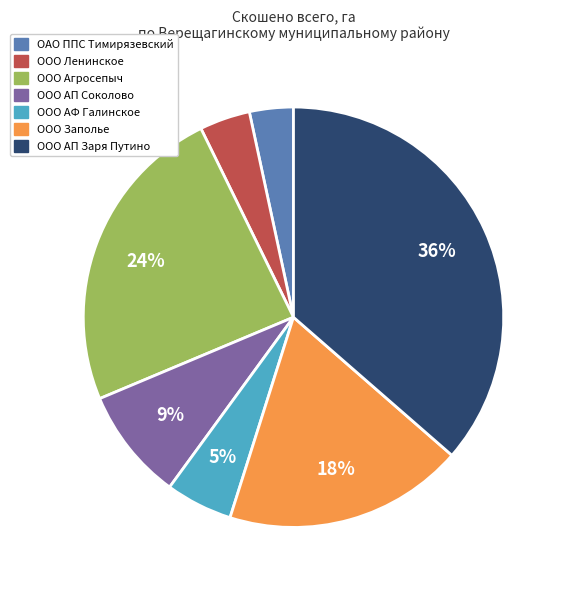

Which slice is the largest?

ООО АП Заря Путино